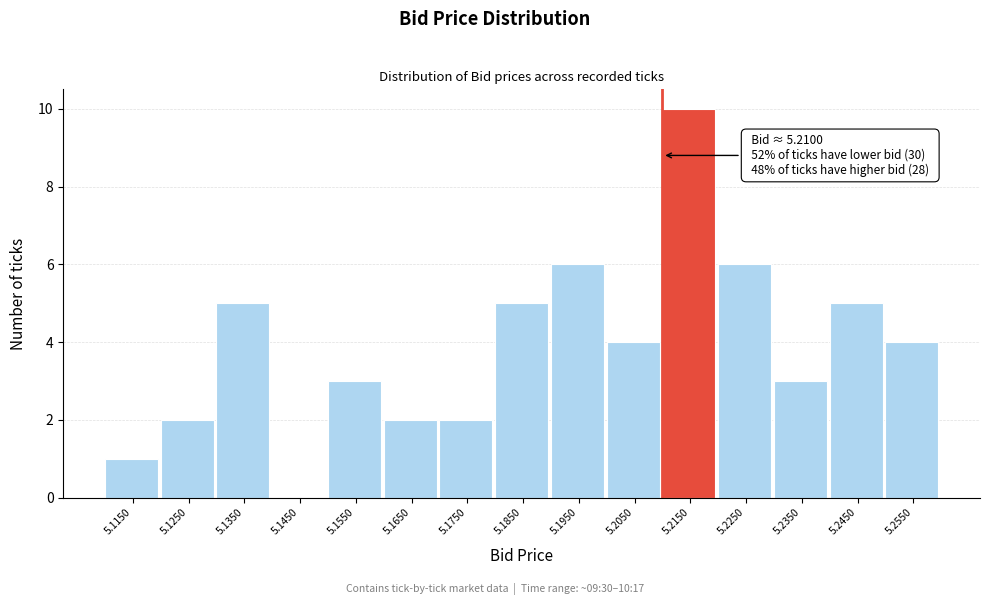

Over which range of the x-axis is the bar tallest?

5.21 to 5.22